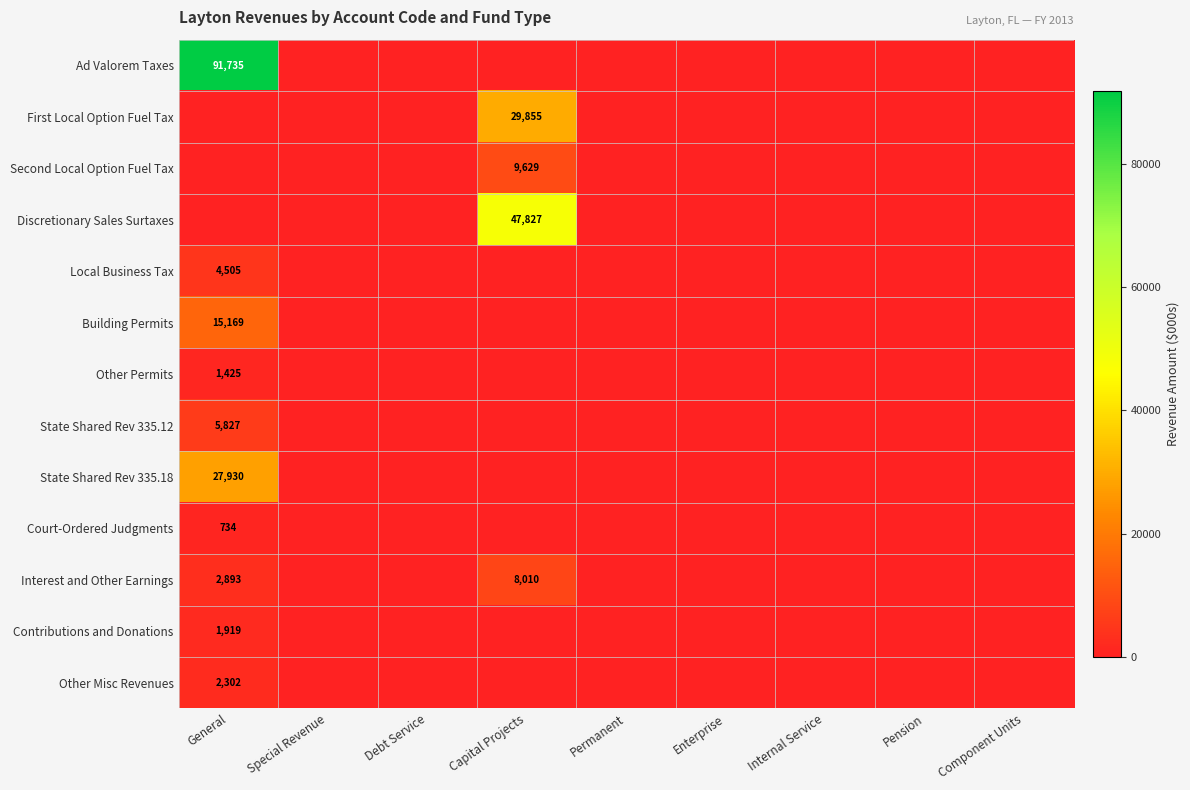

True or false: Contributions and Donations has a value of 2637 at General.

False